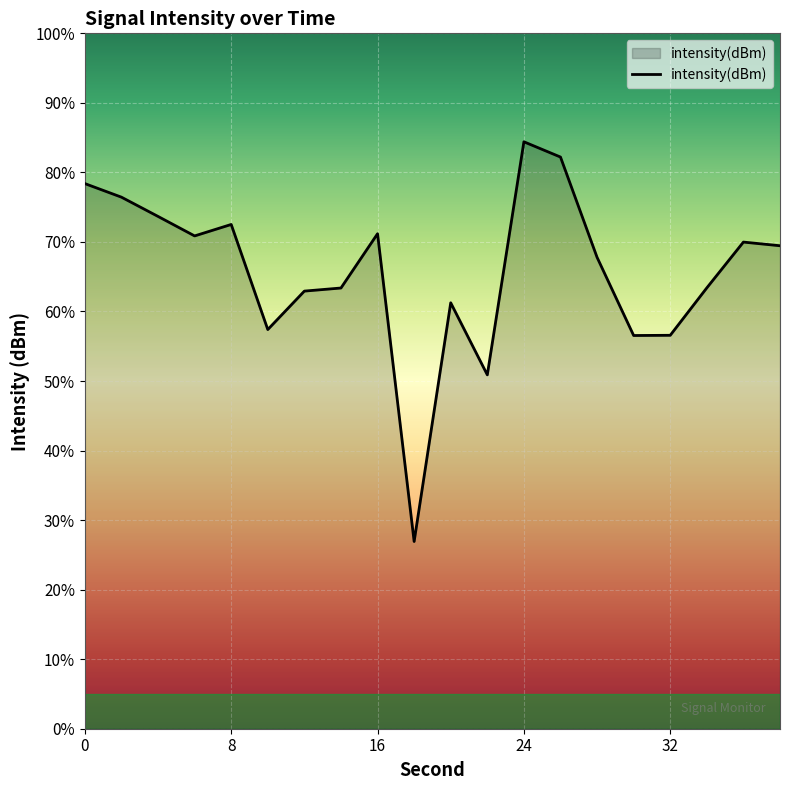

What is the smallest value displayed?

26.9